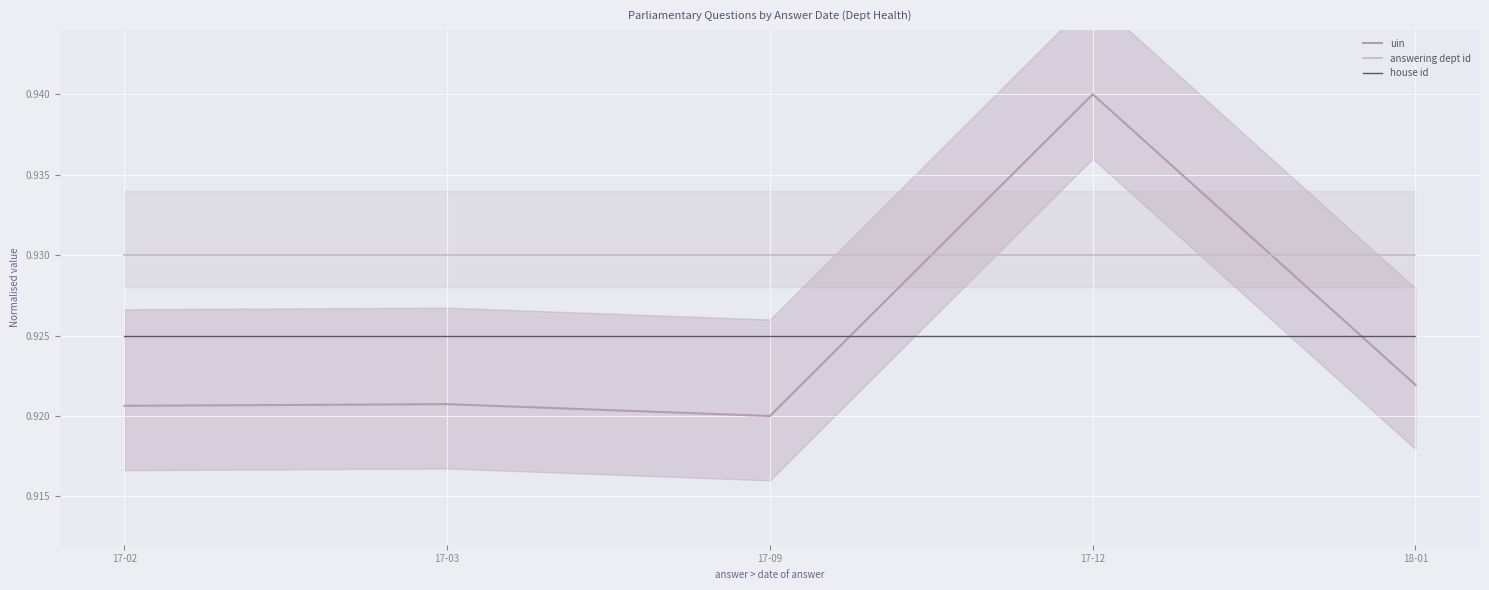

What is the average value of the answering dept id series?

0.9